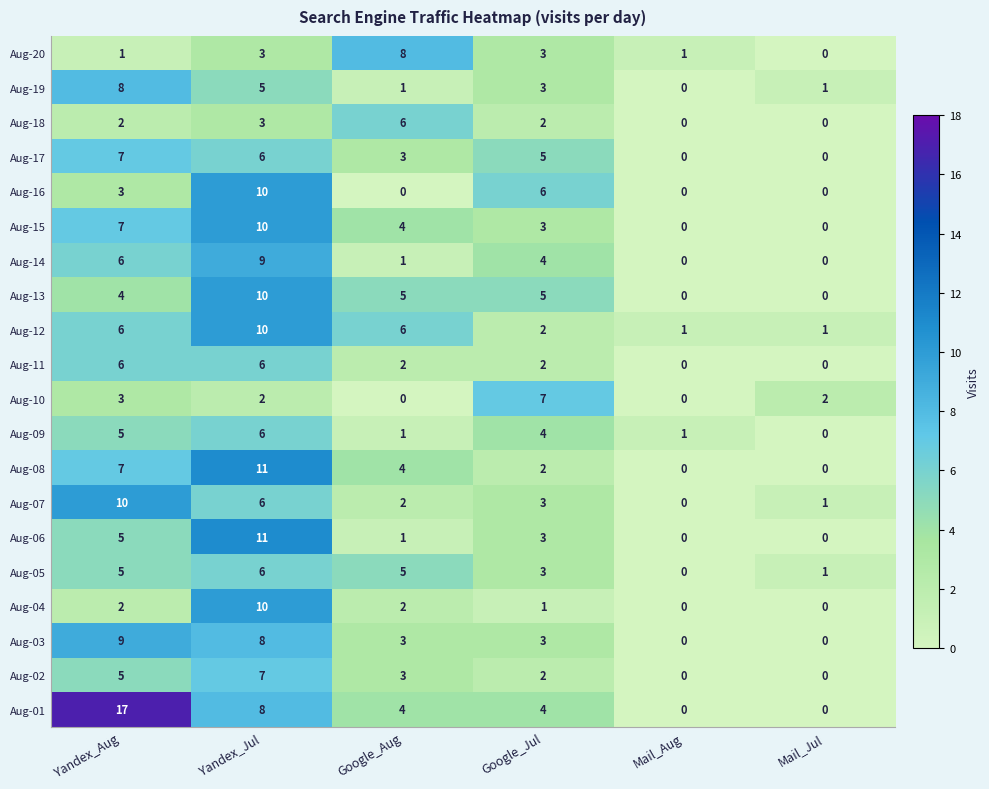

The value of Aug-10 at Mail_Jul is 2. True or false?

True